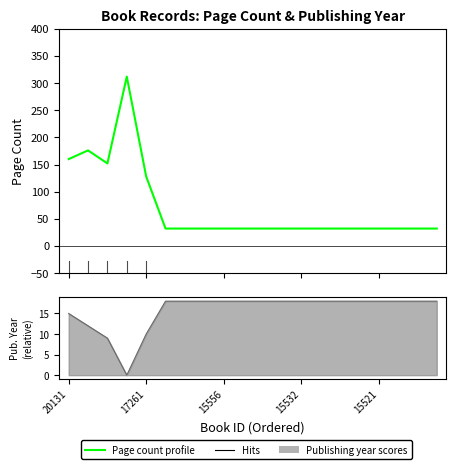

Is it true that the value at 14 is 32?

True